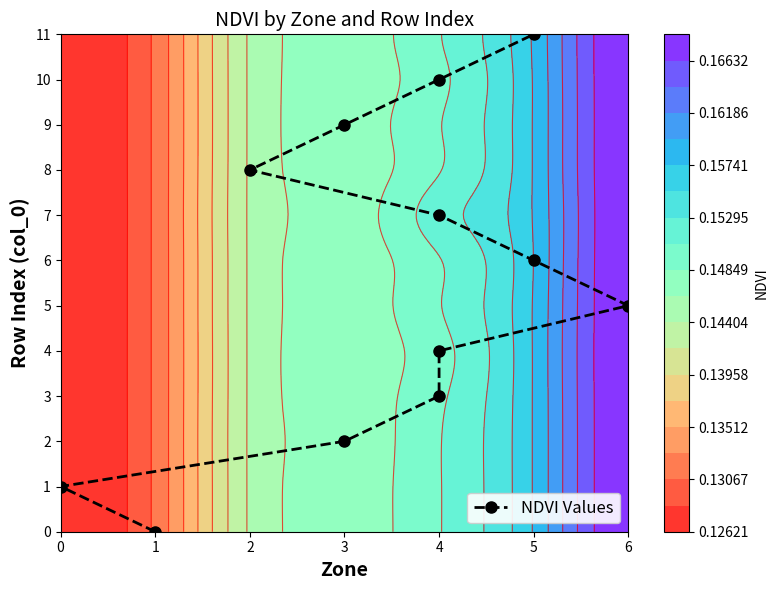

Which has a higher value, 0 or 7?

7